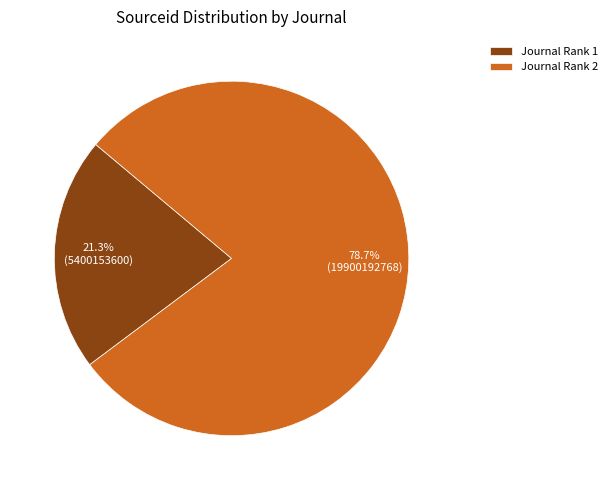

What is the ratio of the value at Journal Rank 1 to the value at Journal Rank 2?

0.3